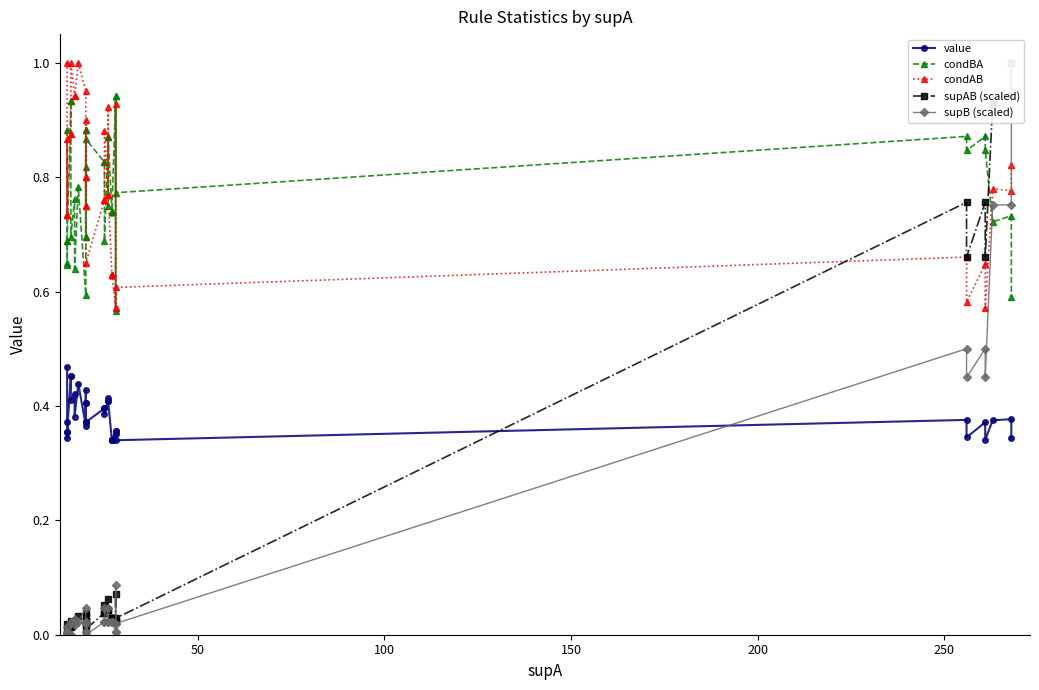

True or false: supAB (scaled) has more than 0 points higher than both neighbors.

True